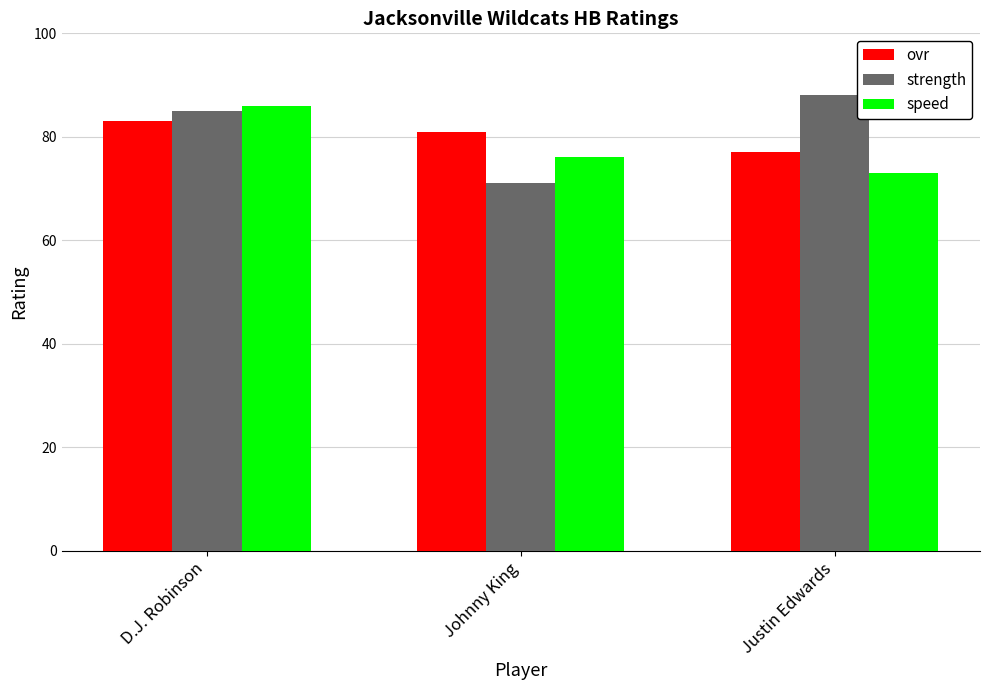

Reading left to right, list all the values displayed in this chart.

ovr: D.J. Robinson=83	Johnny King=81	Justin Edwards=77
strength: D.J. Robinson=85	Johnny King=71	Justin Edwards=88
speed: D.J. Robinson=86	Johnny King=76	Justin Edwards=73